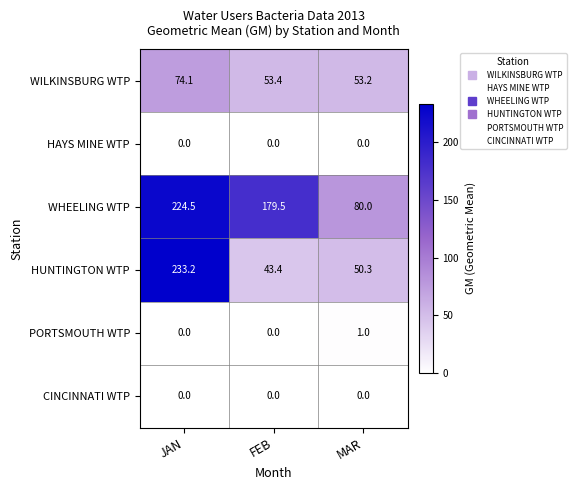

Which series has the largest range (max minus min)?

HUNTINGTON WTP